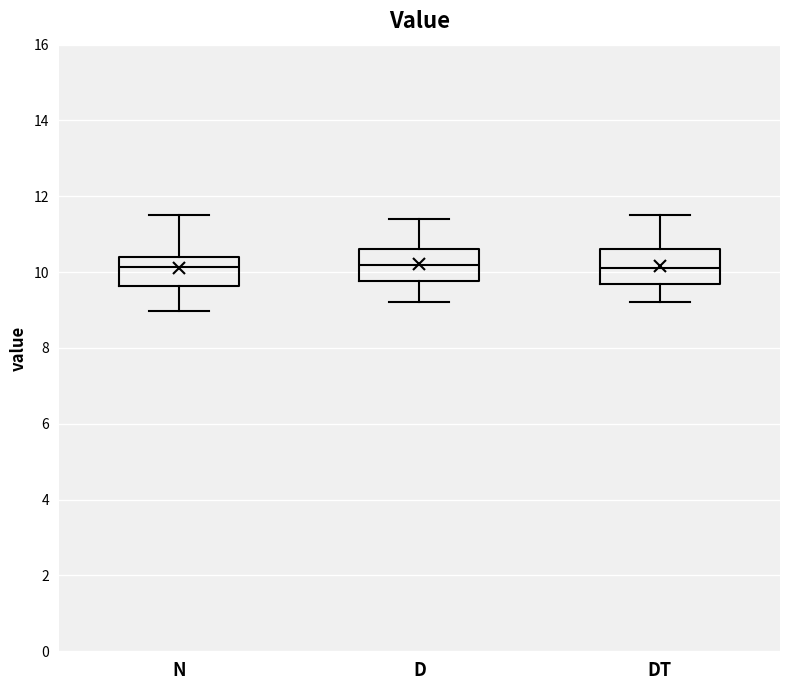

Reading left to right, transcribe this box plot: for each box, give where its median line is, the range the box spans, and where its two whiskers end, as read against the y-axis. The values are not printed on the chart, so give them approximately, as read against the axis.

N: median 10.2, box 9.6 to 10.4, whiskers 9.0 to 11.6
D: median 10.2, box 9.8 to 10.6, whiskers 9.2 to 11.4
DT: median 10.2, box 9.8 to 10.6, whiskers 9.2 to 11.6